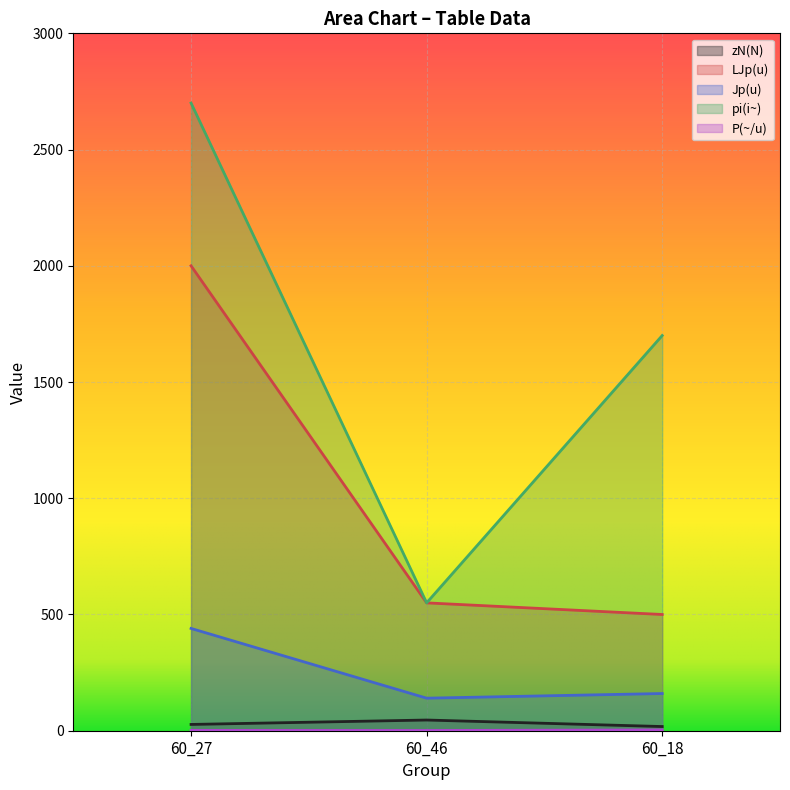

Reading right to left, transcribe all the data shown in this chart.

zN(N): 18.0	46.0	27.0
LJp(u): 500.0	550.0	2000.0
Jp(u): 160.0	140.0	440.0
pi(i~): 1700.0	550.0	2700.0
P(~/u): 3.4	1.0	1.4